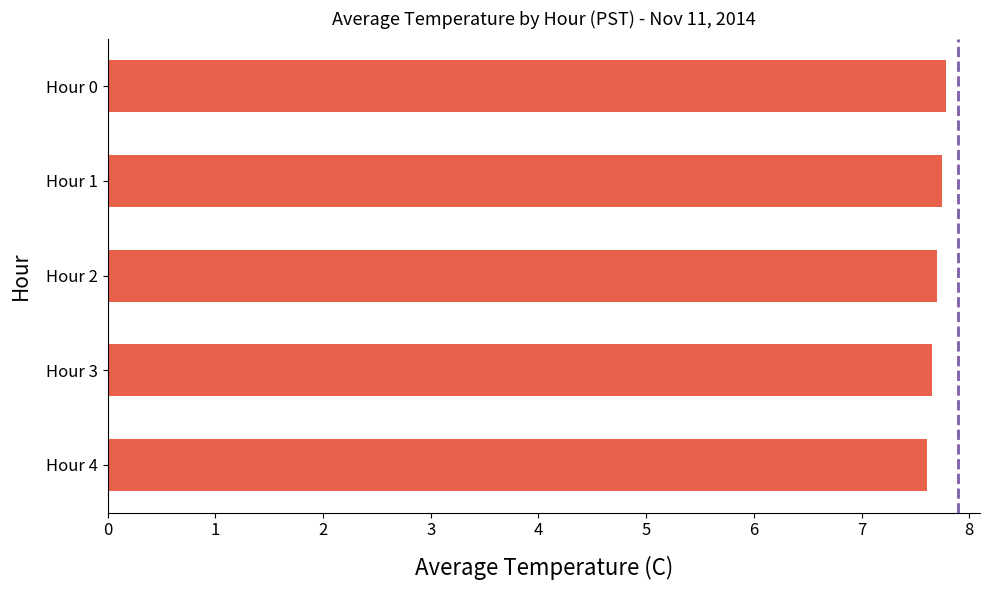

What is the value of the 4th bar from the top?

7.7